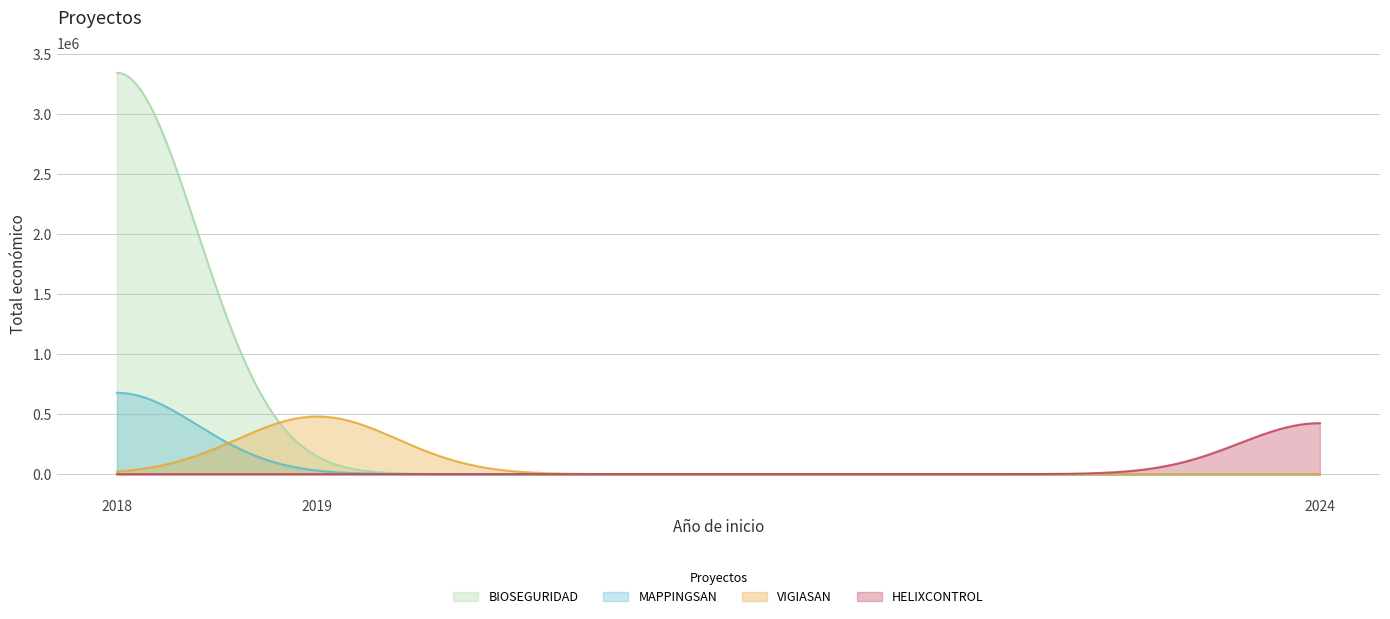

What is the greatest value displayed?

3342252.0